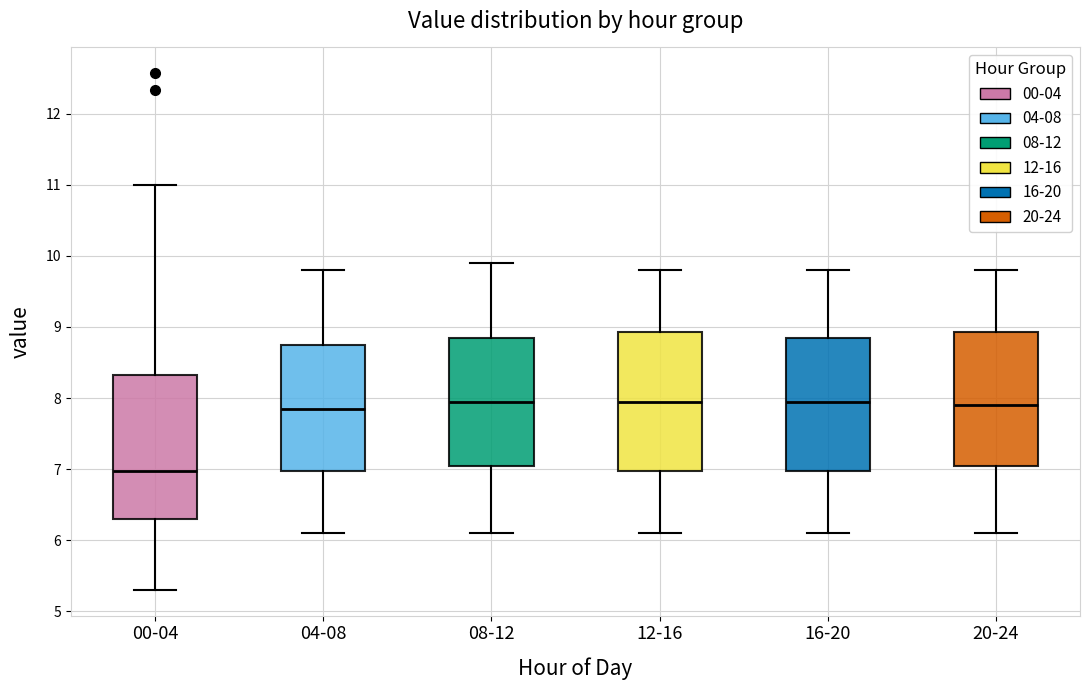

Reading left to right, transcribe this box plot: for each box, give where its median line is, the range the box spans, and where its two whiskers end, as read against the y-axis. The values are not printed on the chart, so give them approximately, as read against the axis.

00-04: median 7.0, box 6.3 to 8.3, whiskers 5.3 to 11.0
04-08: median 7.9, box 7.0 to 8.8, whiskers 6.1 to 9.8
08-12: median 8.0, box 7.1 to 8.9, whiskers 6.1 to 9.9
12-16: median 8.0, box 7.0 to 8.9, whiskers 6.1 to 9.8
16-20: median 8.0, box 7.0 to 8.9, whiskers 6.1 to 9.8
20-24: median 7.9, box 7.1 to 8.9, whiskers 6.1 to 9.8